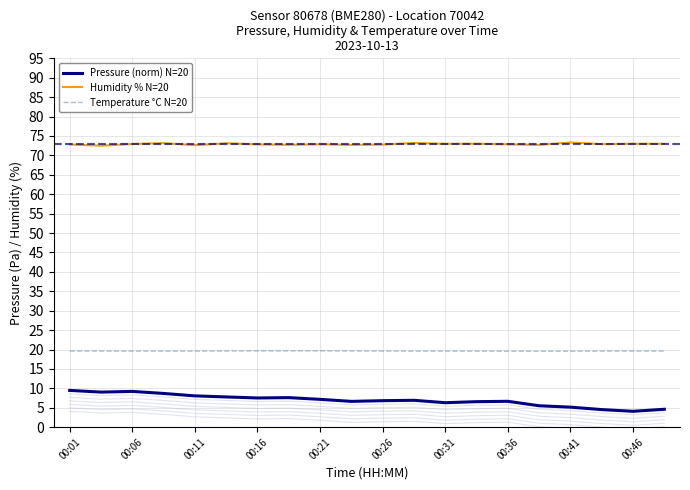

Reading left to right, list all the values displayed in this chart.

Pressure (norm) N=20: 9.5	9.0	9.2	8.7	8.1	7.8	7.5	7.6	7.2	6.6	6.8	6.9	6.3	6.6	6.7	5.5	5.2	4.5	4.1	4.6
Humidity % N=20: 72.8	72.5	72.9	73.2	72.6	73.1	72.8	72.7	72.8	72.7	72.8	73.2	73.0	73.0	72.8	72.7	73.3	72.9	73.0	73.0
Temperature °C N=20: 19.6	19.6	19.6	19.6	19.6	19.6	19.6	19.6	19.7	19.6	19.6	19.6	19.6	19.6	19.6	19.6	19.6	19.6	19.6	19.6